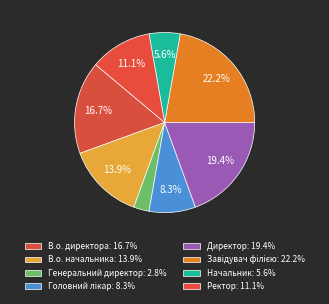

How many slices are in this pie chart?

8